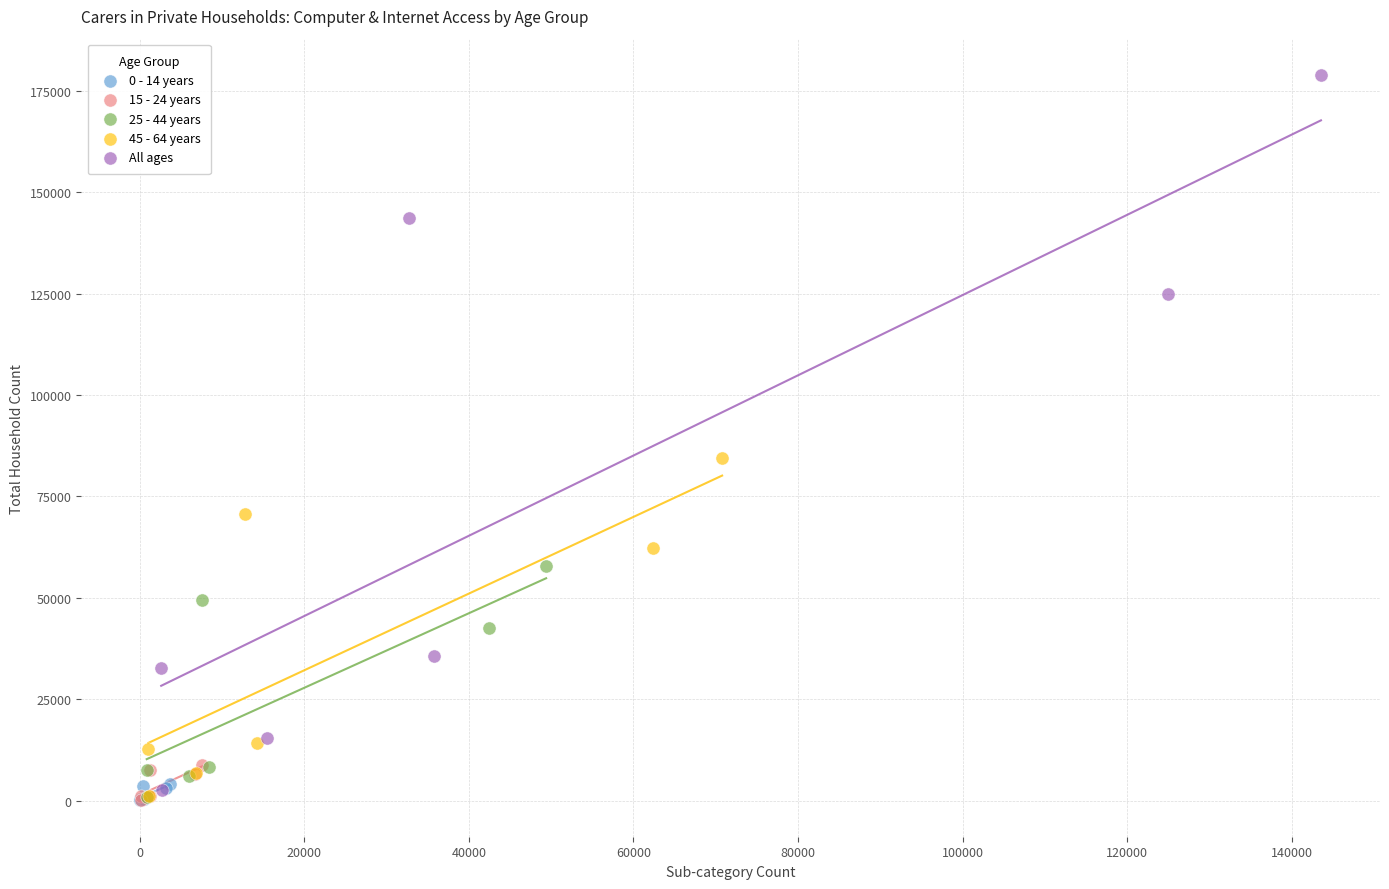

Which series has the largest Y range (max minus min)?

All ages